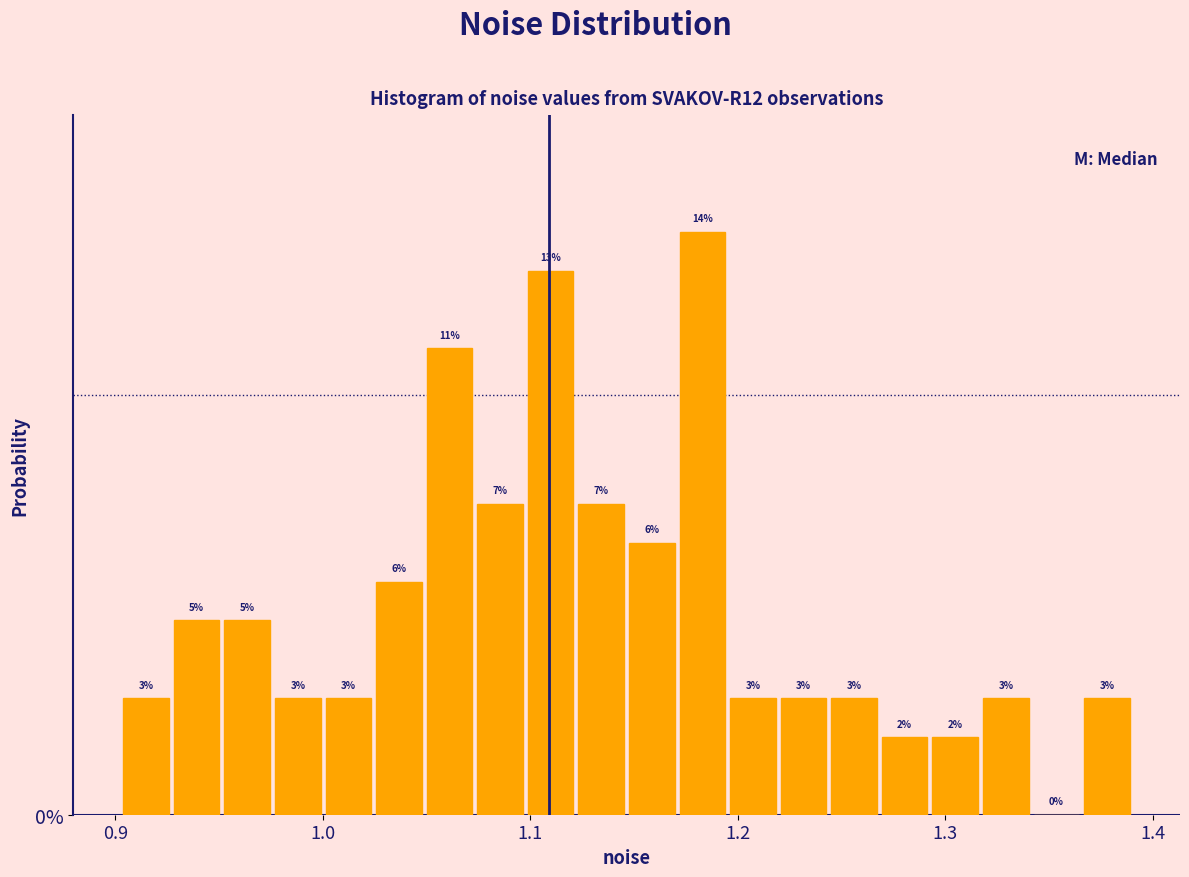

Around what value on the x-axis is the tallest bar? Give the approximate position of its centre, as read against the axis.

1.18